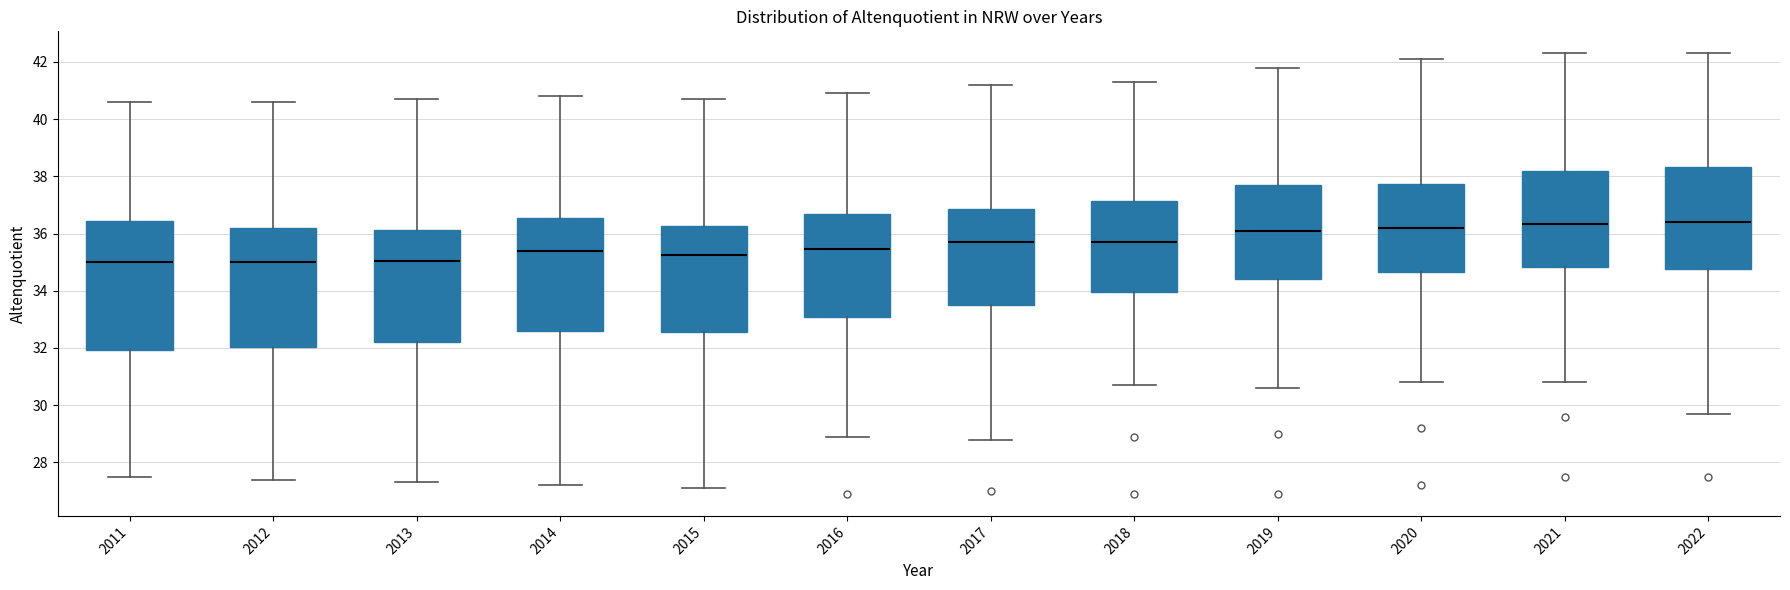

Reading left to right, read every box against the y-axis: the position of its median line, the range the box covers, and the ends of its whiskers. The values are not printed on the chart, so give them approximately, as read against the axis.

2011: median 35.0, box 32.0 to 36.4, whiskers 27.6 to 40.6
2012: median 35.0, box 32.0 to 36.2, whiskers 27.4 to 40.6
2013: median 35.0, box 32.2 to 36.2, whiskers 27.4 to 40.8
2014: median 35.4, box 32.6 to 36.6, whiskers 27.2 to 40.8
2015: median 35.2, box 32.6 to 36.2, whiskers 27.2 to 40.8
2016: median 35.4, box 33.0 to 36.8, whiskers 29.0 to 41.0
2017: median 35.8, box 33.6 to 36.8, whiskers 28.8 to 41.2
2018: median 35.8, box 34.0 to 37.2, whiskers 30.8 to 41.4
2019: median 36.2, box 34.4 to 37.8, whiskers 30.6 to 41.8
2020: median 36.2, box 34.6 to 37.8, whiskers 30.8 to 42.2
2021: median 36.4, box 34.8 to 38.2, whiskers 30.8 to 42.4
2022: median 36.4, box 34.8 to 38.4, whiskers 29.8 to 42.4